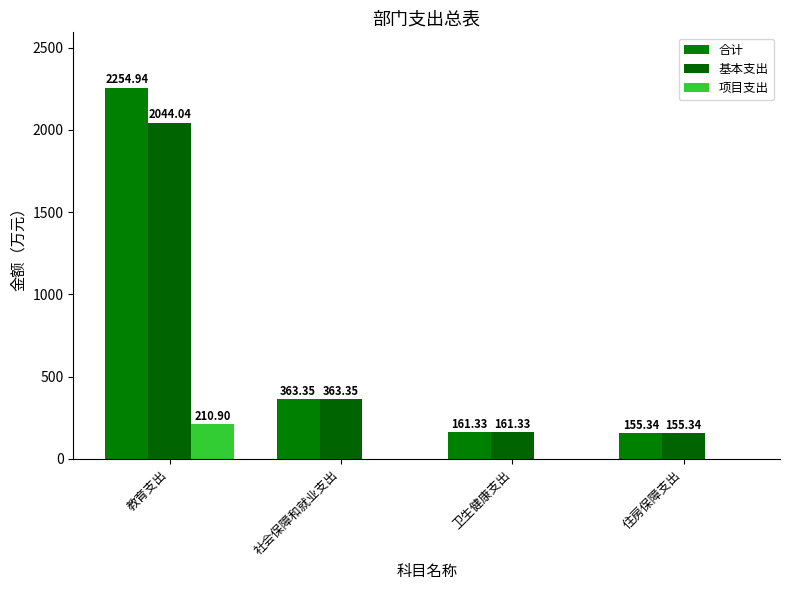

The 项目支出 series shows 131.4 at 住房保障支出. True or false?

False